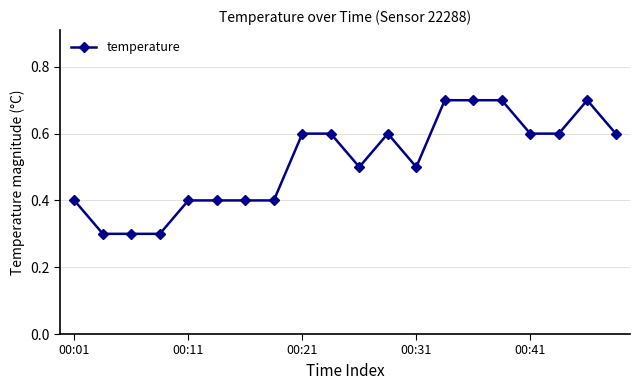

What is the difference between the maximum and minimum values?

0.4